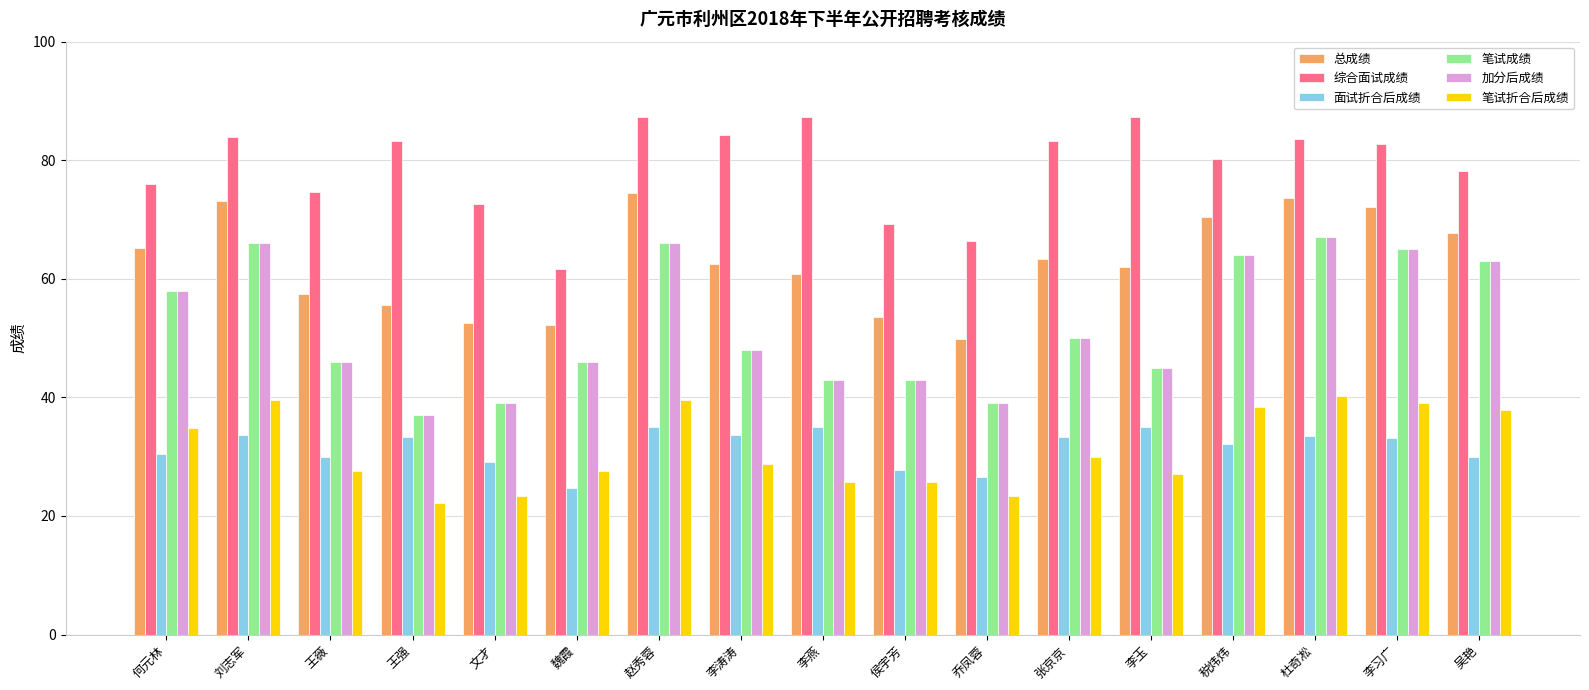

What are all the series names shown in the legend?

总成绩, 综合面试成绩, 面试折合后成绩, 笔试成绩, 加分后成绩, 笔试折合后成绩